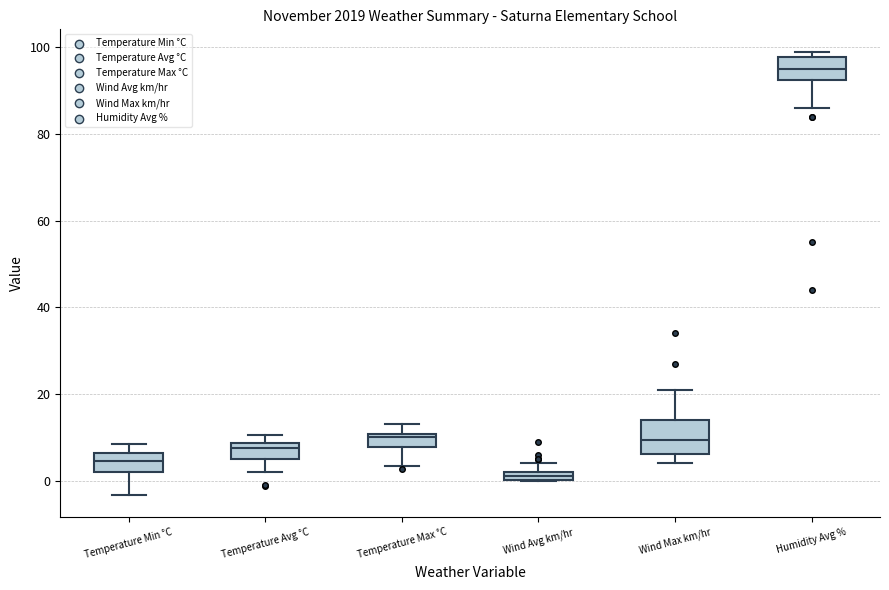

Which box is the tallest, from its lower edge to its upper edge?

Wind Max km/hr